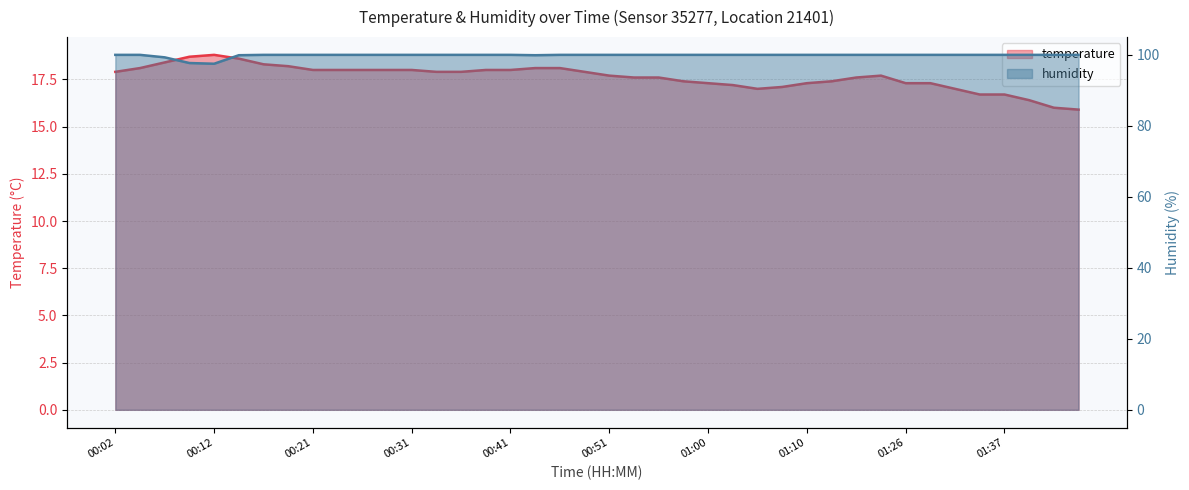

At which label is humidity closest to 98?

00:09